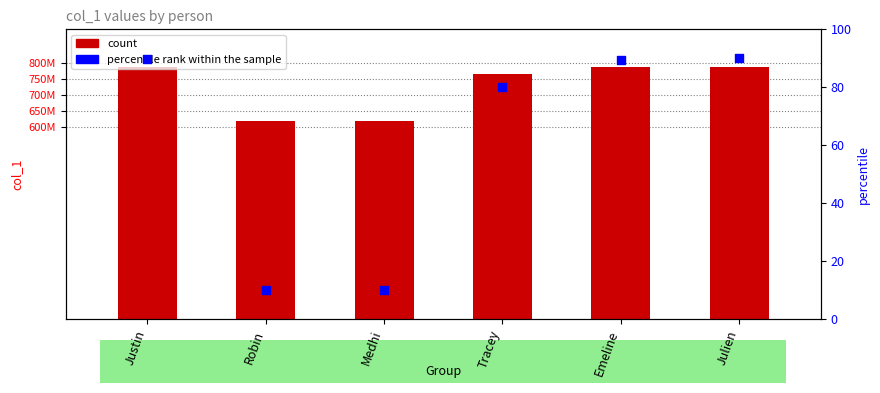

Which series reaches the minimum Y coordinate?

percentile rank within the sample